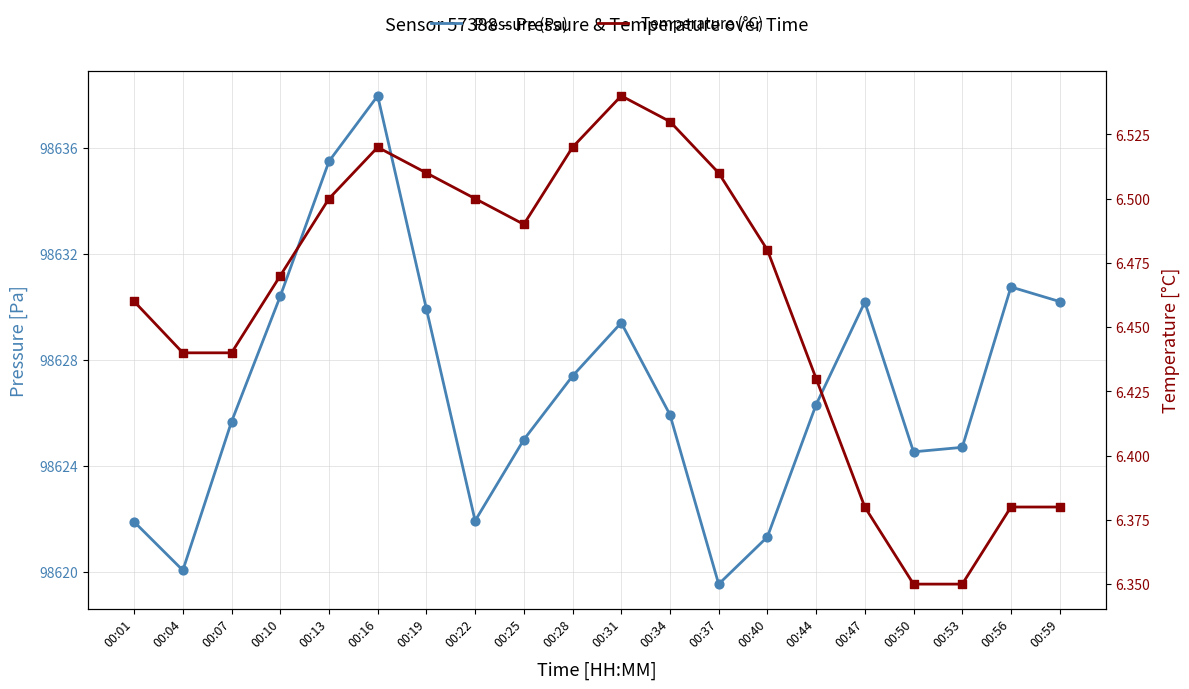

Which series reaches the minimum Y coordinate?

Temperature (°C)